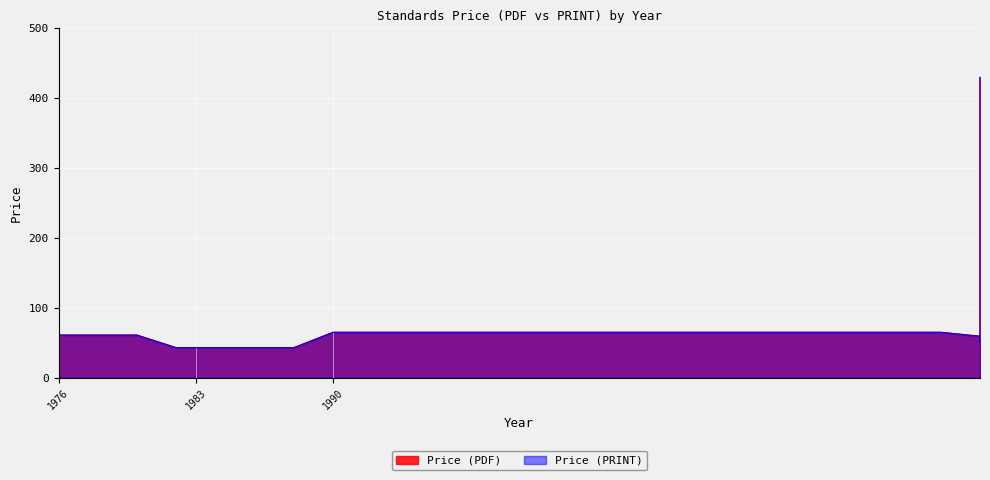

What is the value of the Price (PDF) point at the 9th from the left?

43.0